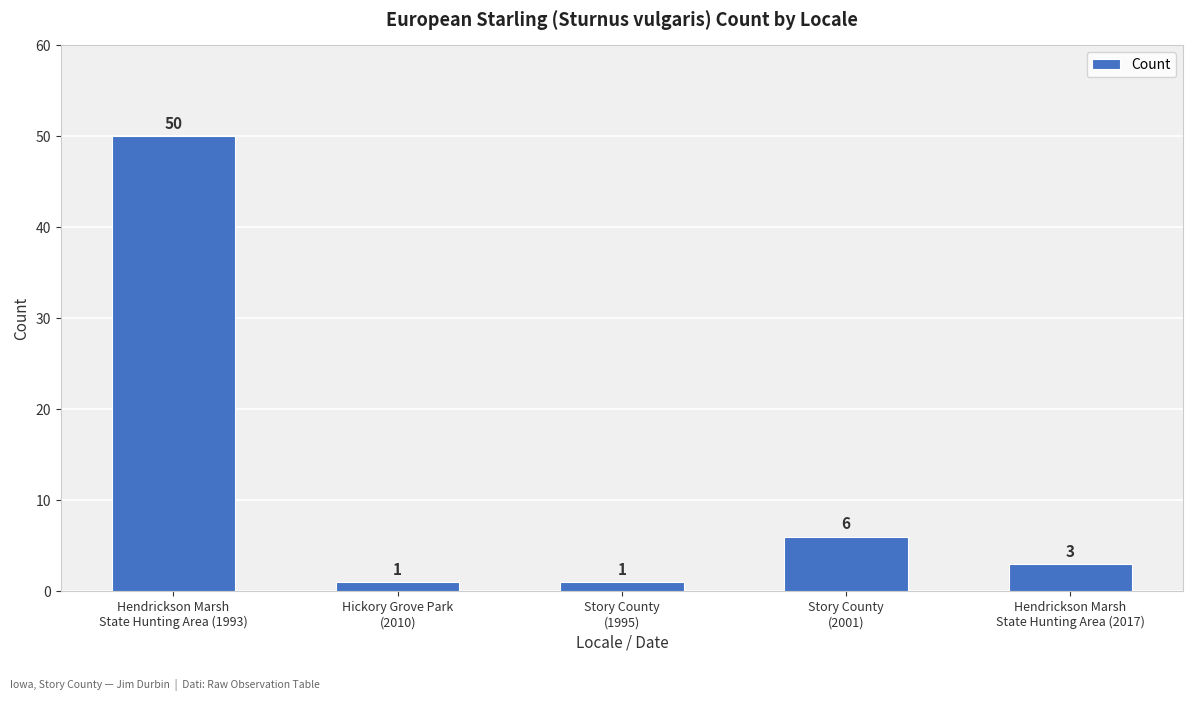

True or false: the data shows 3 at Hendrickson Marsh
State Hunting Area (2017).

True